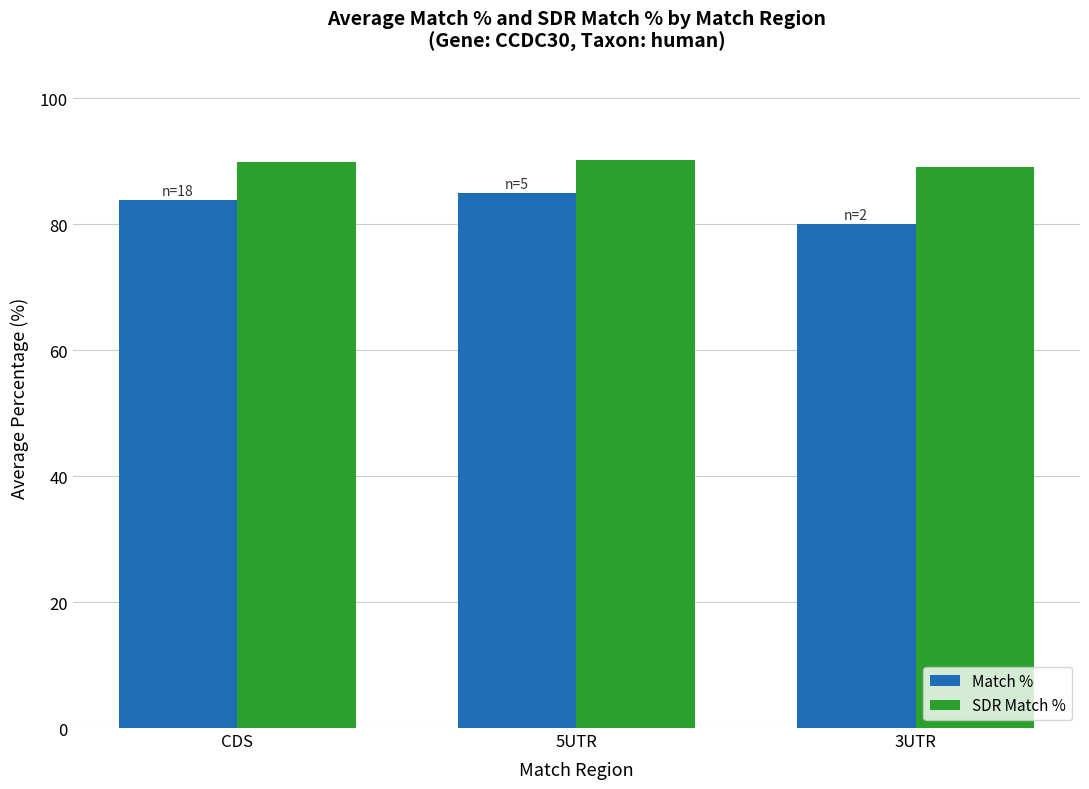

True or false: Match % has a value of 83.8 at CDS.

True